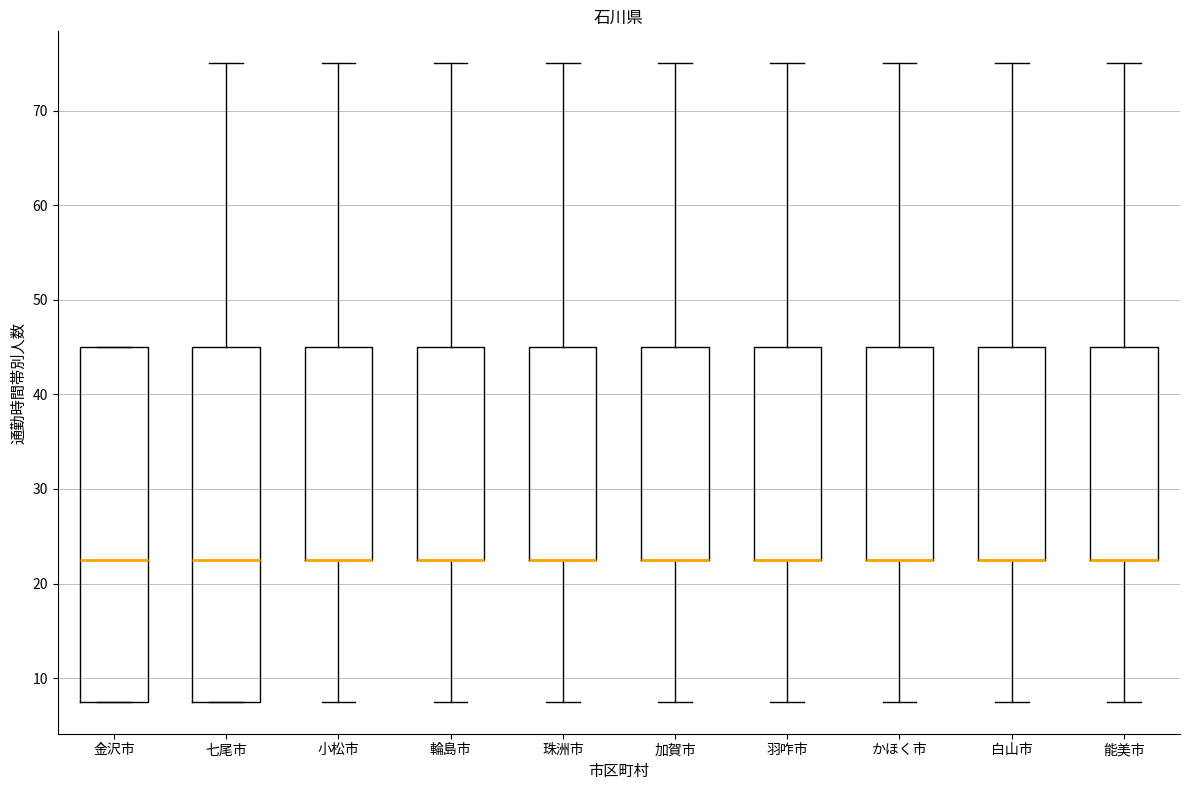

Where does the upper whisker of the box for 七尾市 end on the y-axis? The values are not printed on the chart, so give them approximately, as read against the axis.

75